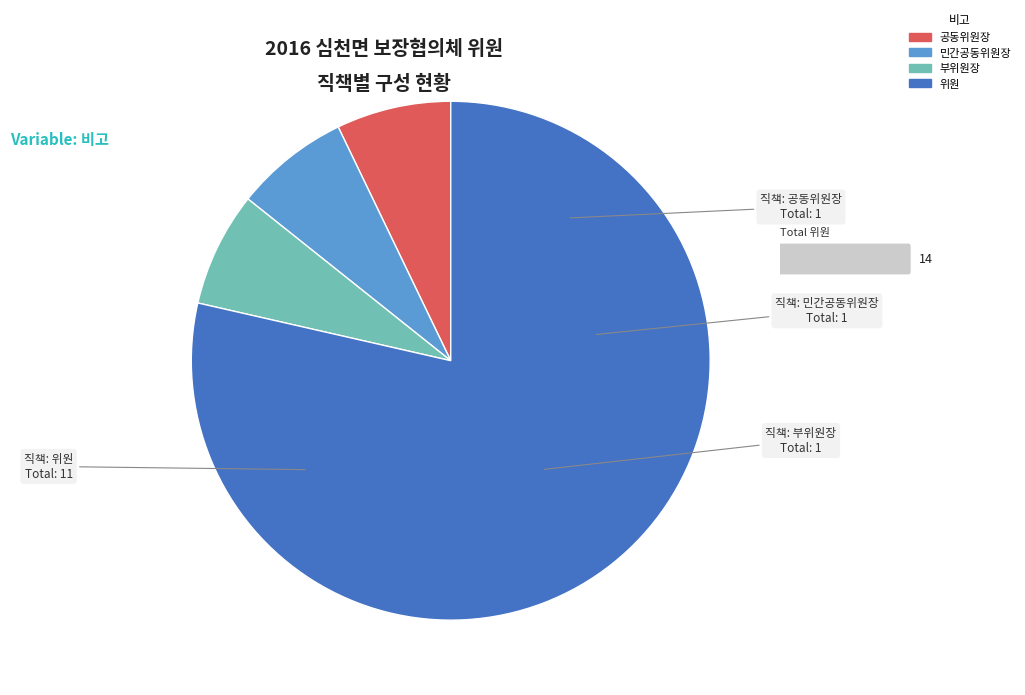

Count the number of slices in the pie.

4